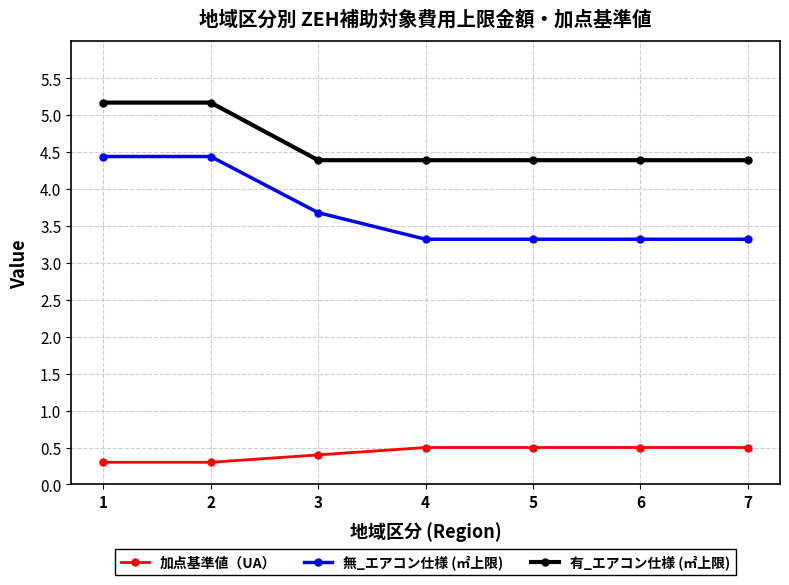

What is the total value across all series at 5?

8.2